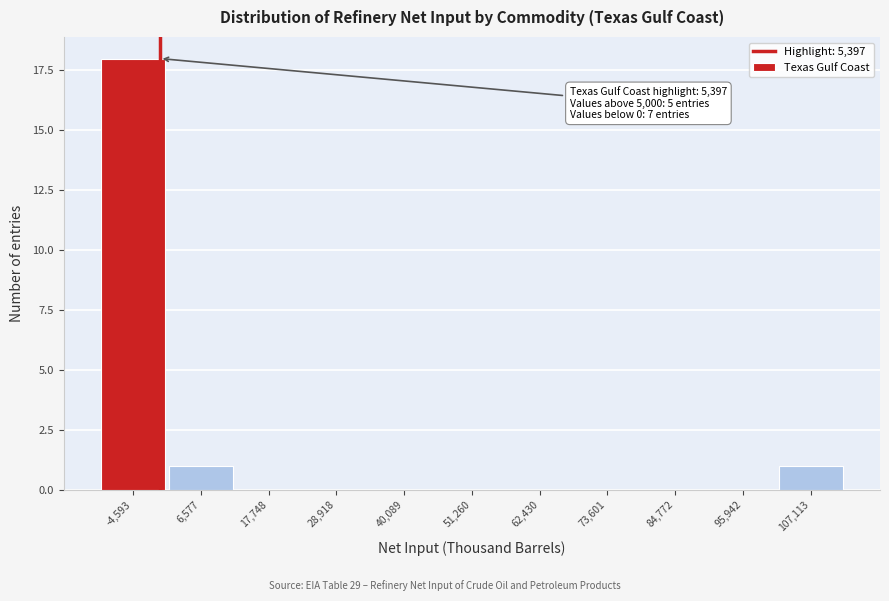

Reading right to left, extract all data points from this chart.

107,113=1	95,942=0	84,772=0	73,601=0	62,430=0	51,260=0	40,089=0	28,918=0	17,748=0	6,577=1	-4,593=18